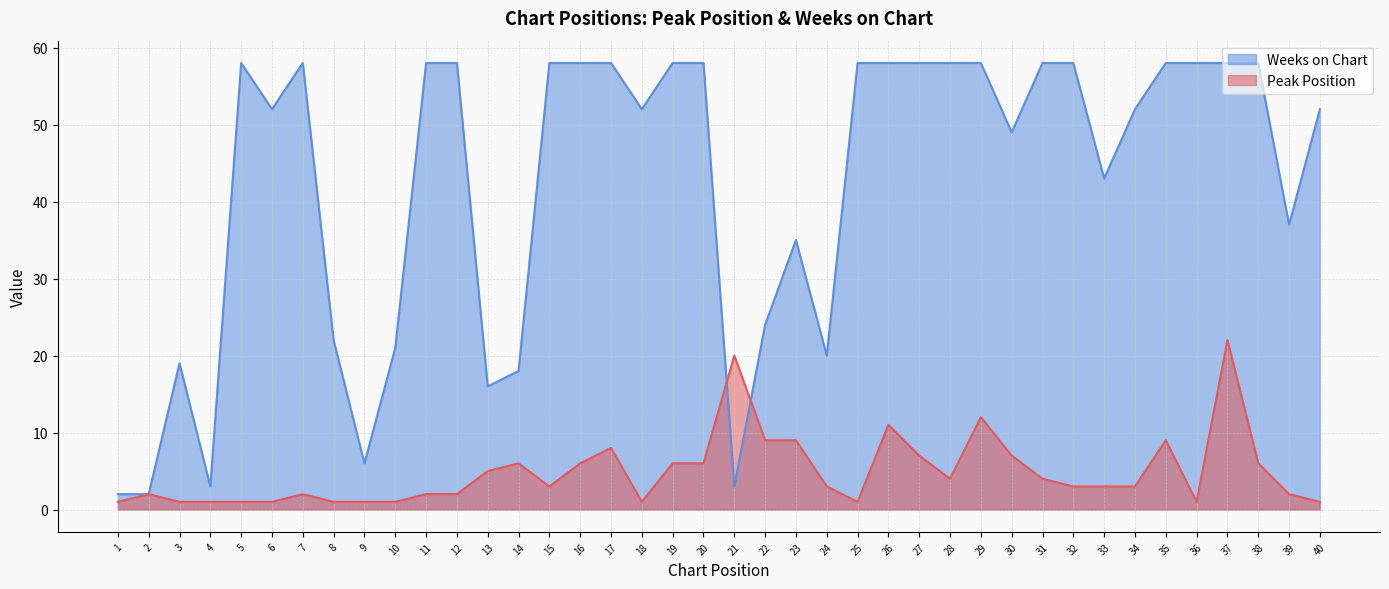

Is it true that Weeks on Chart equals 58 at 27?

True